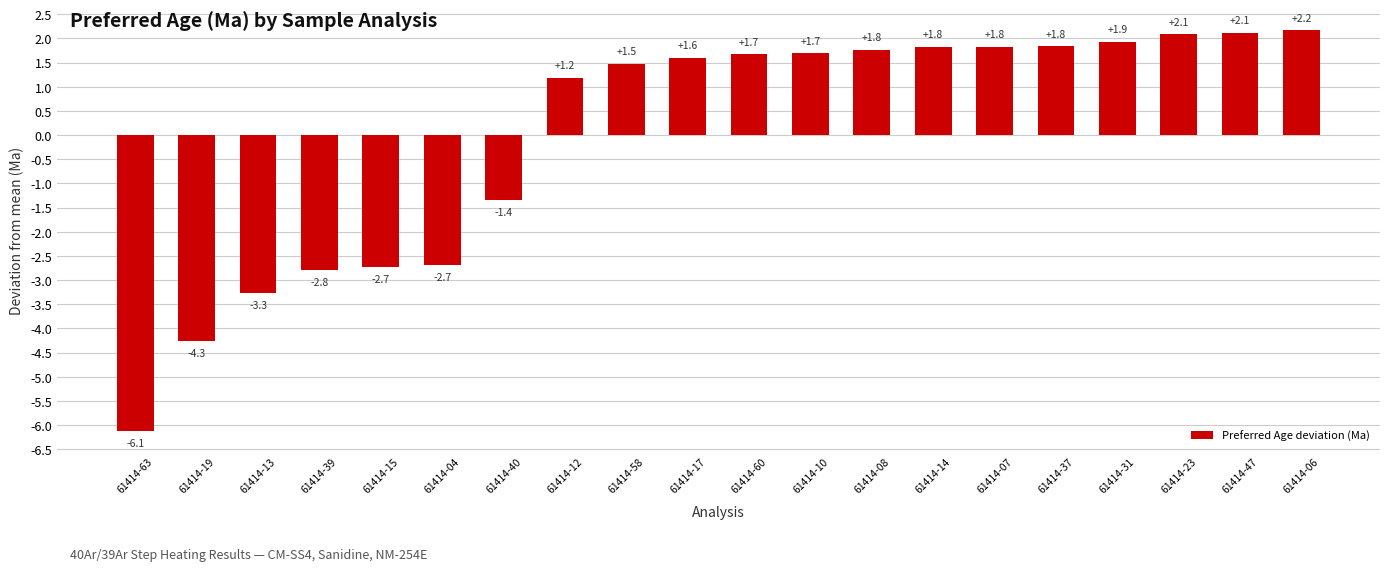

True or false: the data shows 1.9 at 61414-31.

True